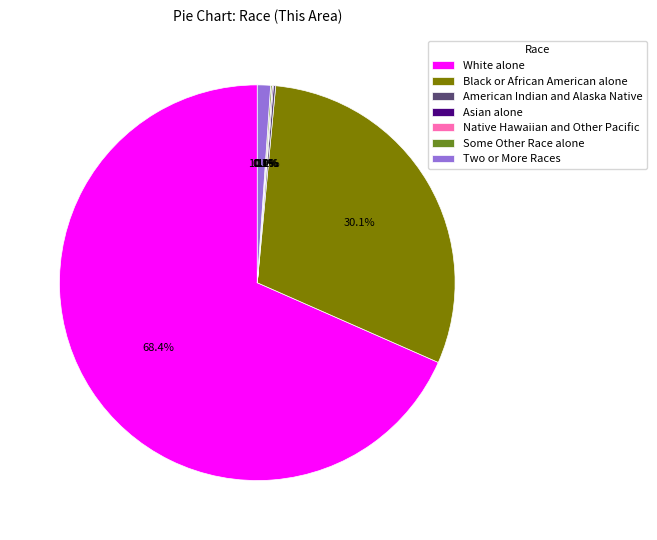

Which slice is the largest?

White alone